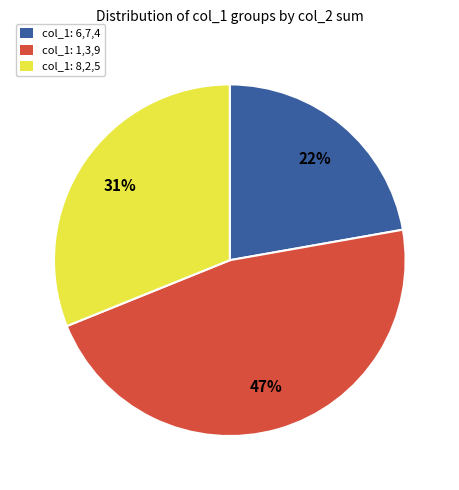

Approximately how many times larger is the value at col_1: 1,3,9 compared to col_1: 6,7,4?

2.1